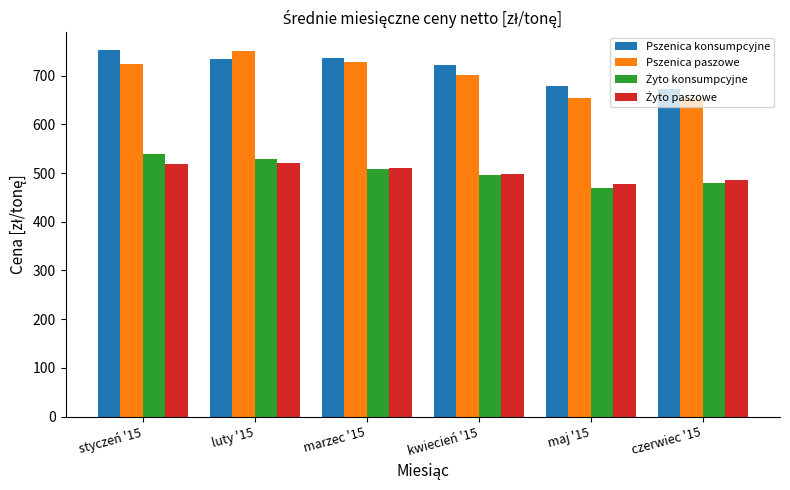

What is the minimum value for Pszenica paszowe?

653.3